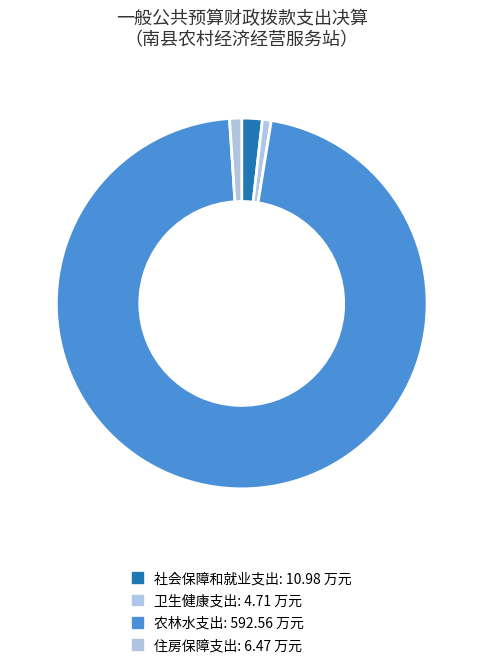

How much of the chart is everything except 住房保障支出?

98.9%